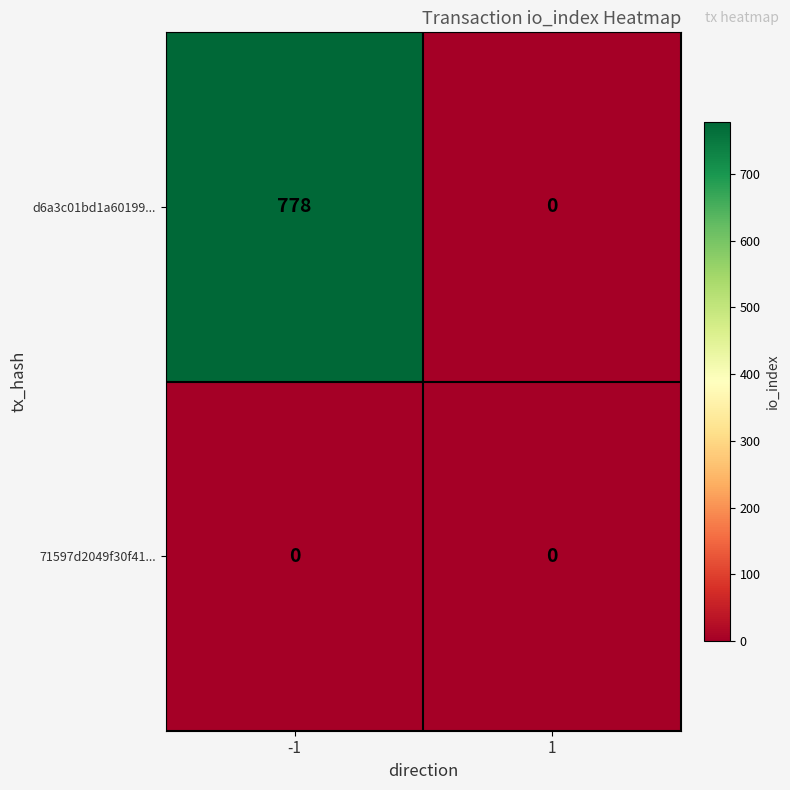

Rank the series by their average value, from lowest to highest.

71597d2049f30f41..., d6a3c01bd1a60199...